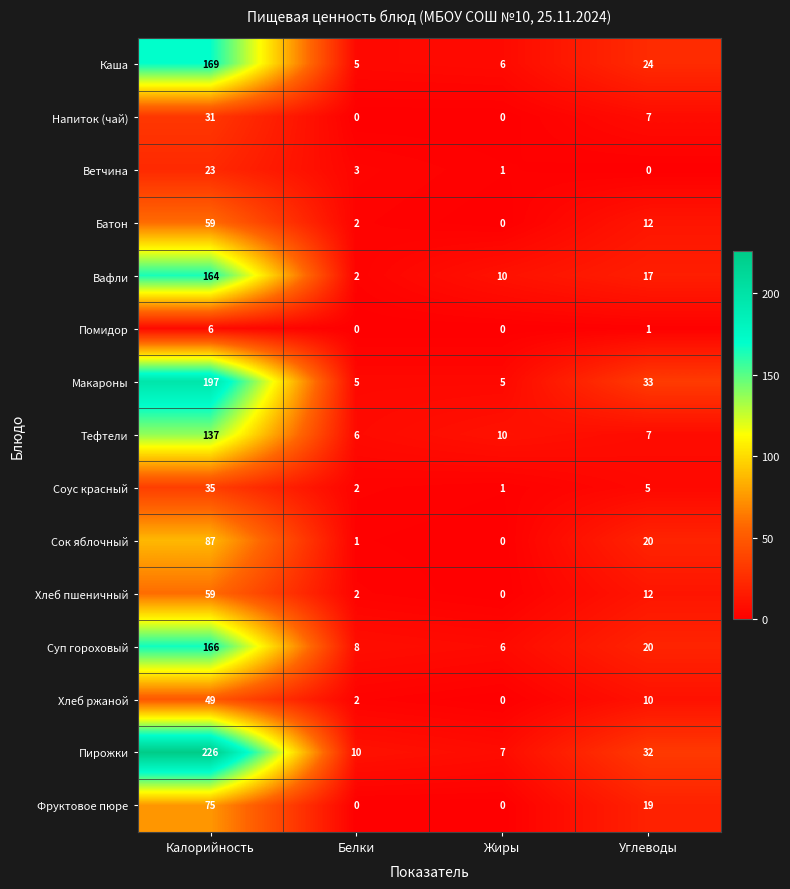

What is the difference between the Напиток (чай) values at Жиры and Углеводы?

7